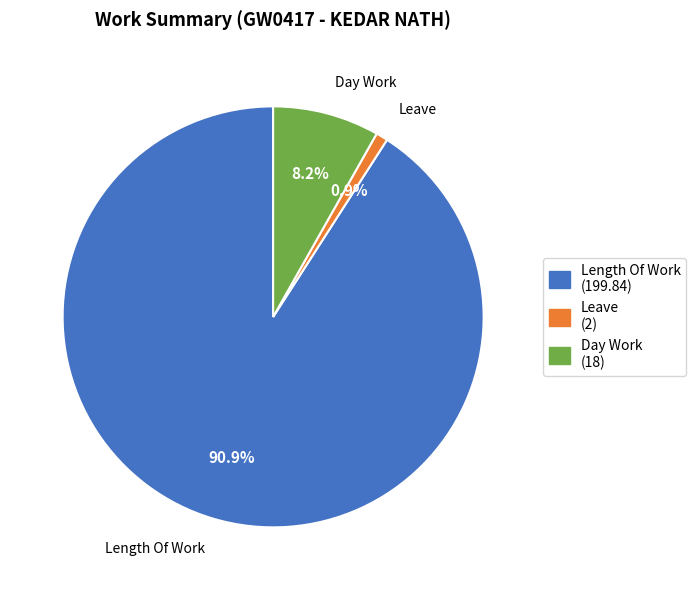

Between Day Work and Length Of Work, which is larger?

Length Of Work